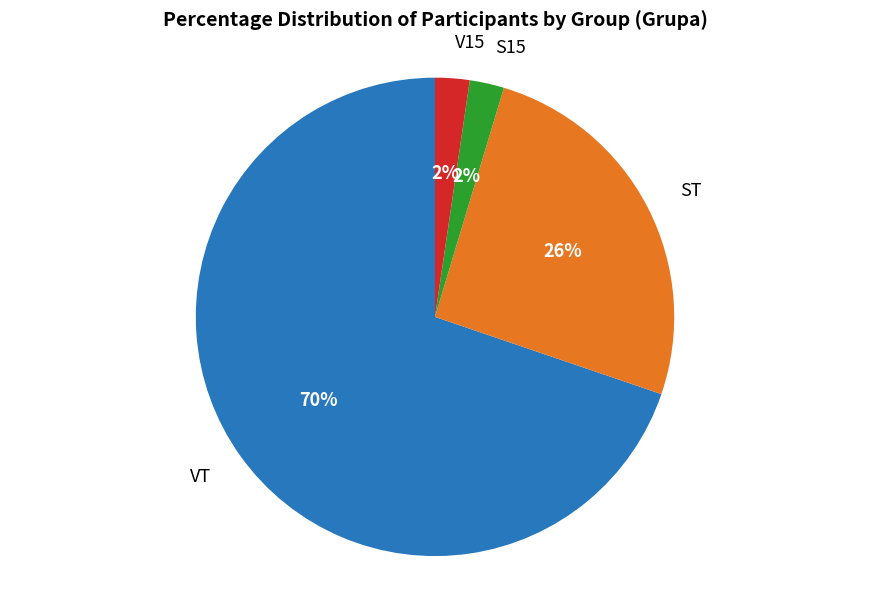

How many segments does this pie chart have?

4